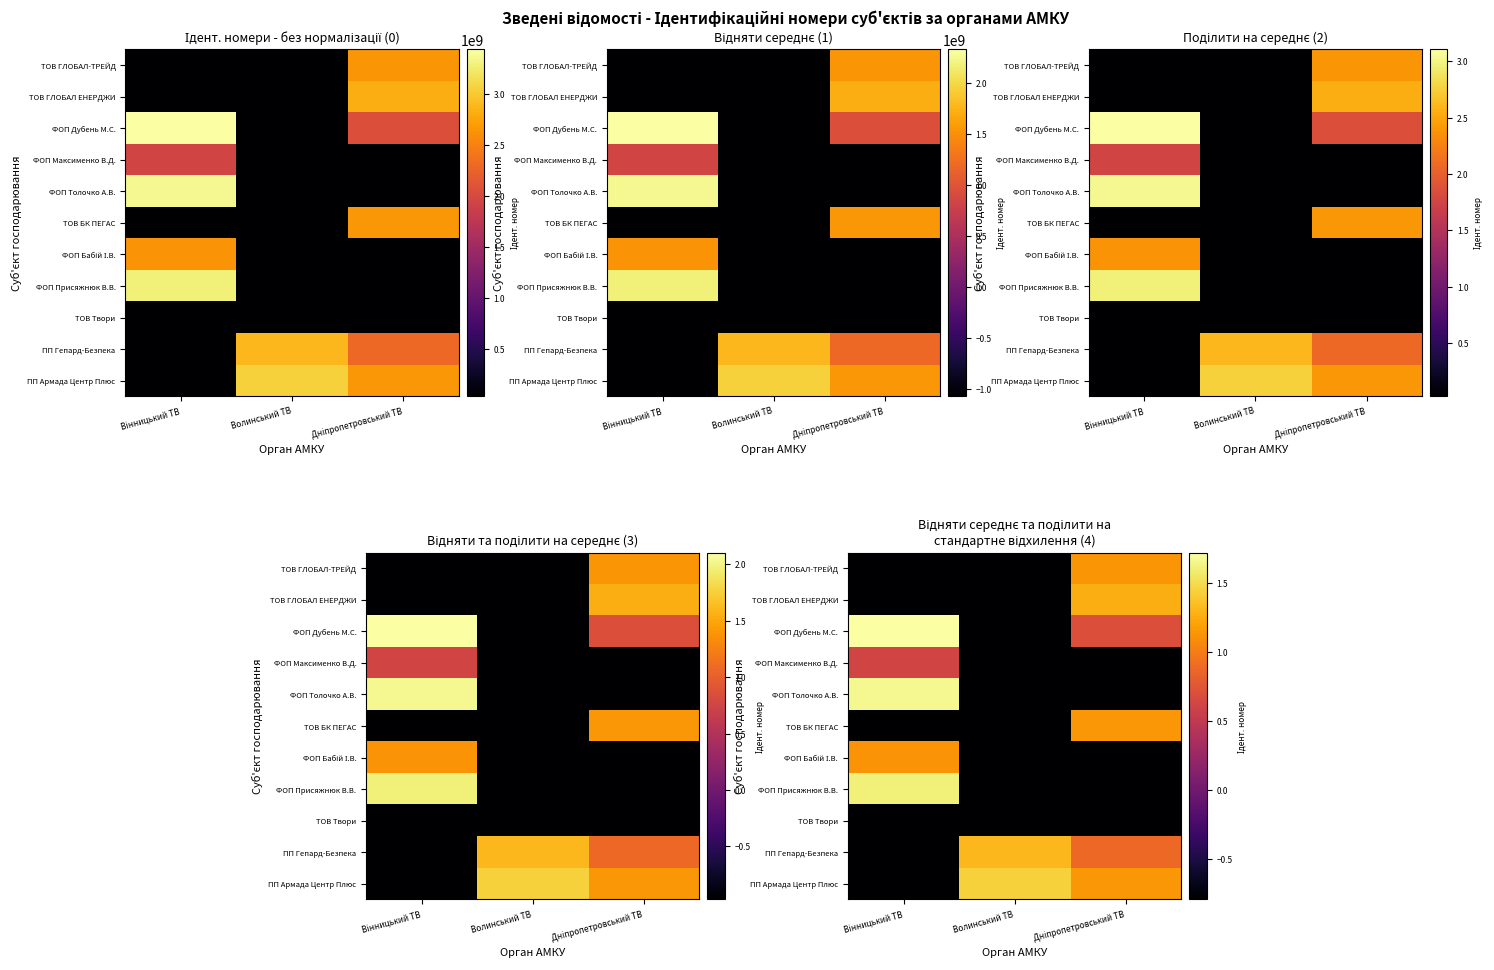

What is the spread (max minus min) of values at Вінницький ТВ?

2.5